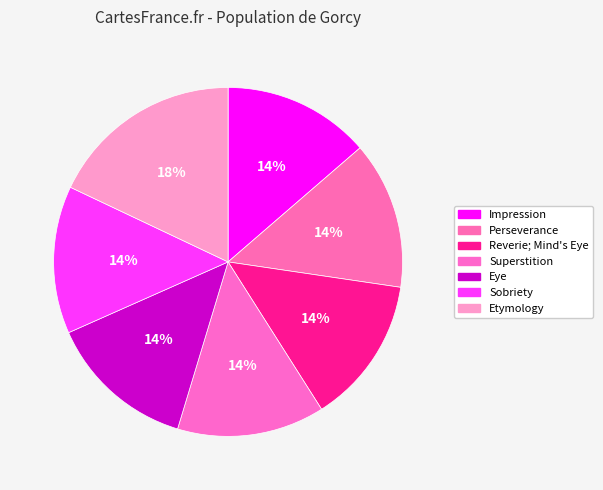

Approximately how many times larger is the value at Sobriety compared to Impression?

1.0